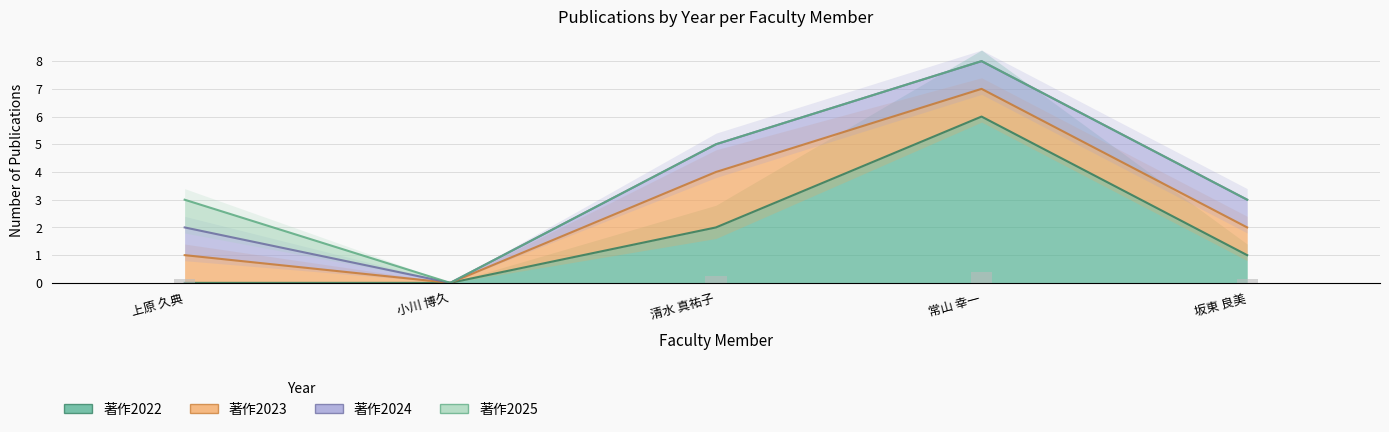

What position from the left is 上原 久典?

1